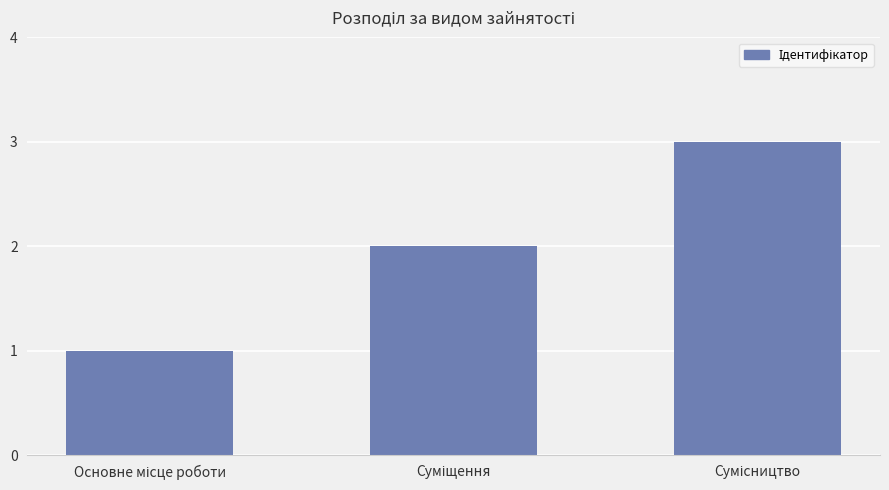

What is the maximum value shown in the chart?

3